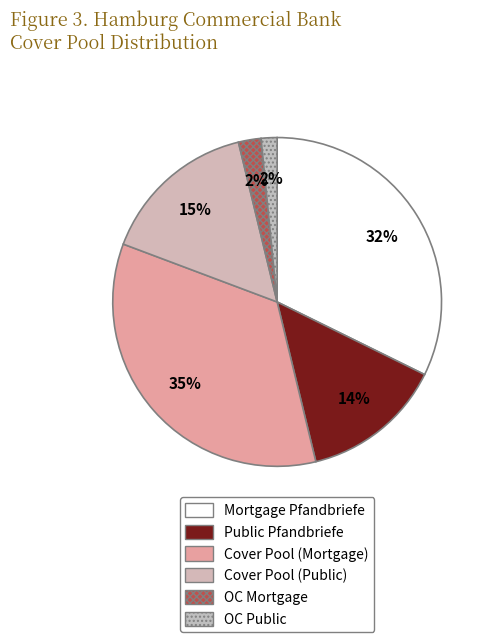

Rank the categories by value from highest to lowest.

Cover Pool (Mortgage), Mortgage Pfandbriefe, Cover Pool (Public), Public Pfandbriefe, OC Mortgage, OC Public